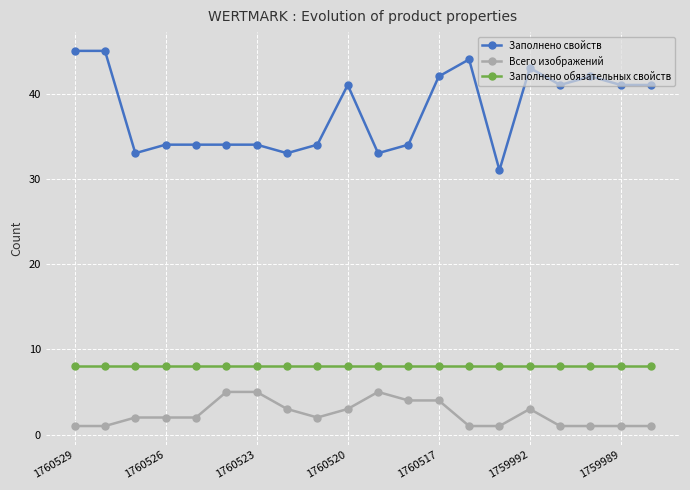

Rank the series by their maximum value, from highest to lowest.

Заполнено свойств, Заполнено обязательных свойств, Всего изображений